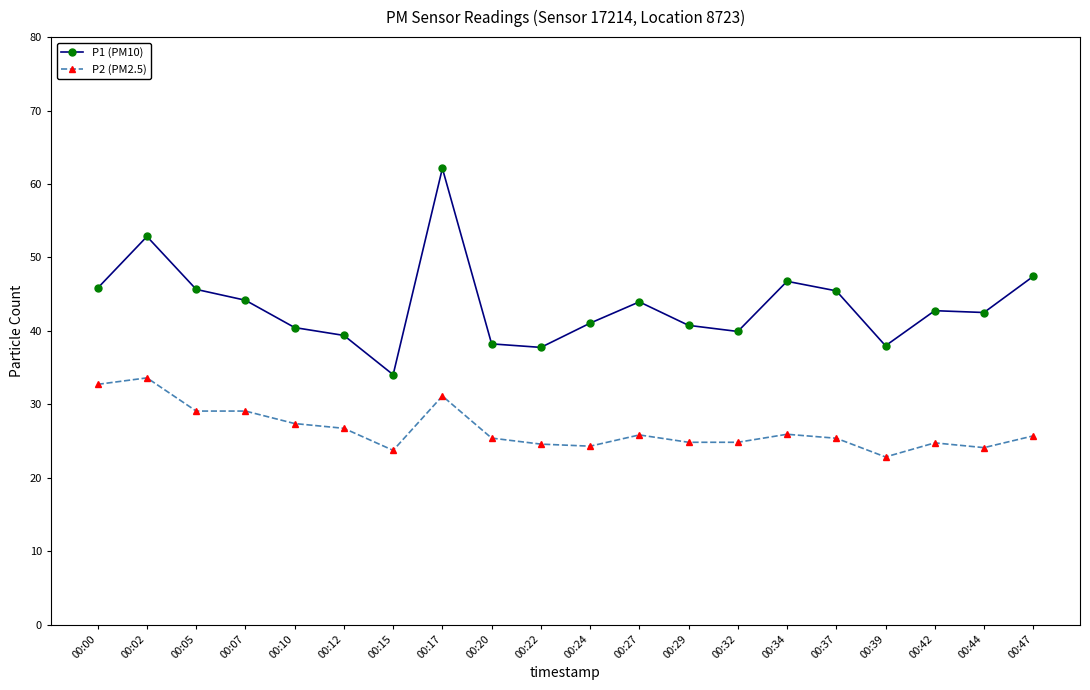

Between 00:12 and 00:20, which series saw the biggest shift?

P2 (PM2.5)